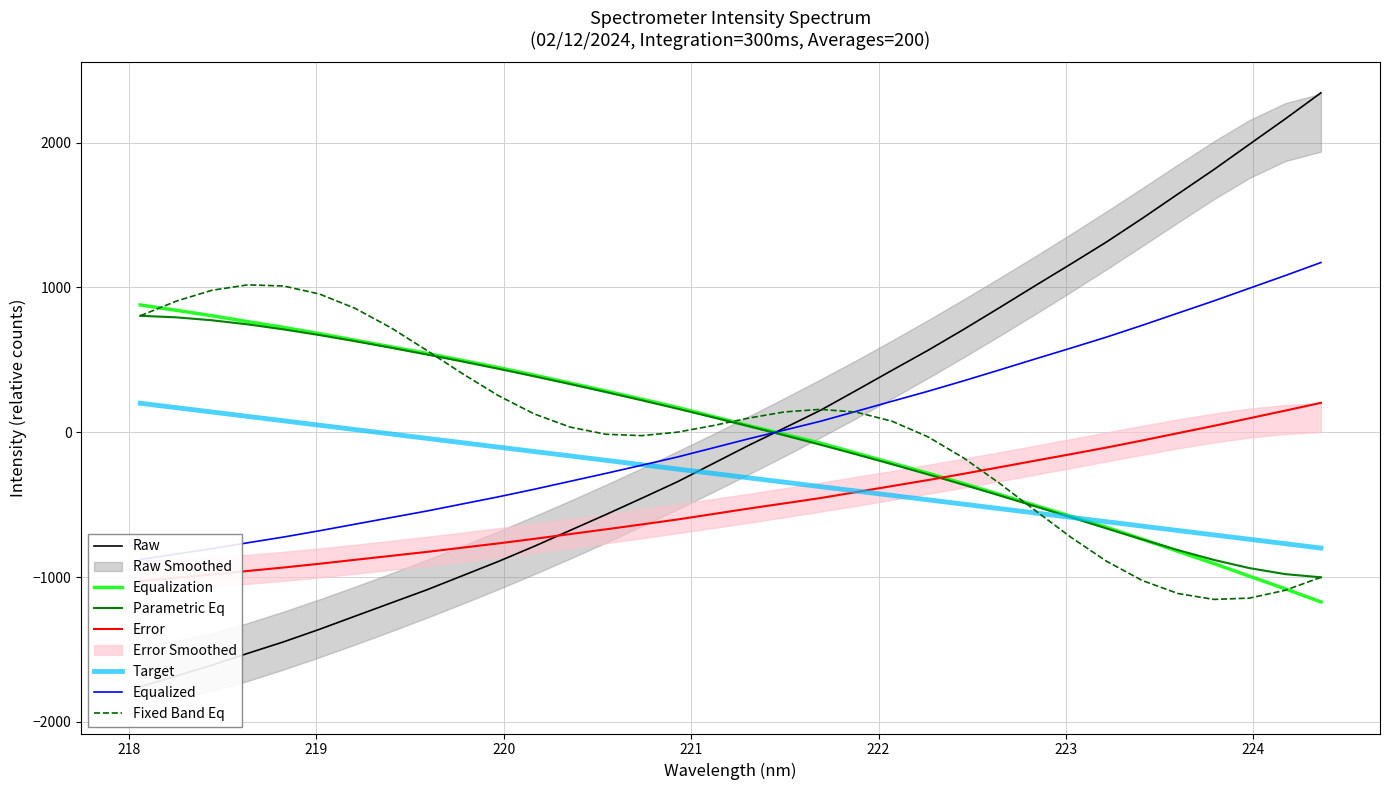

What is the label of the 2nd point from the right?

224.1709